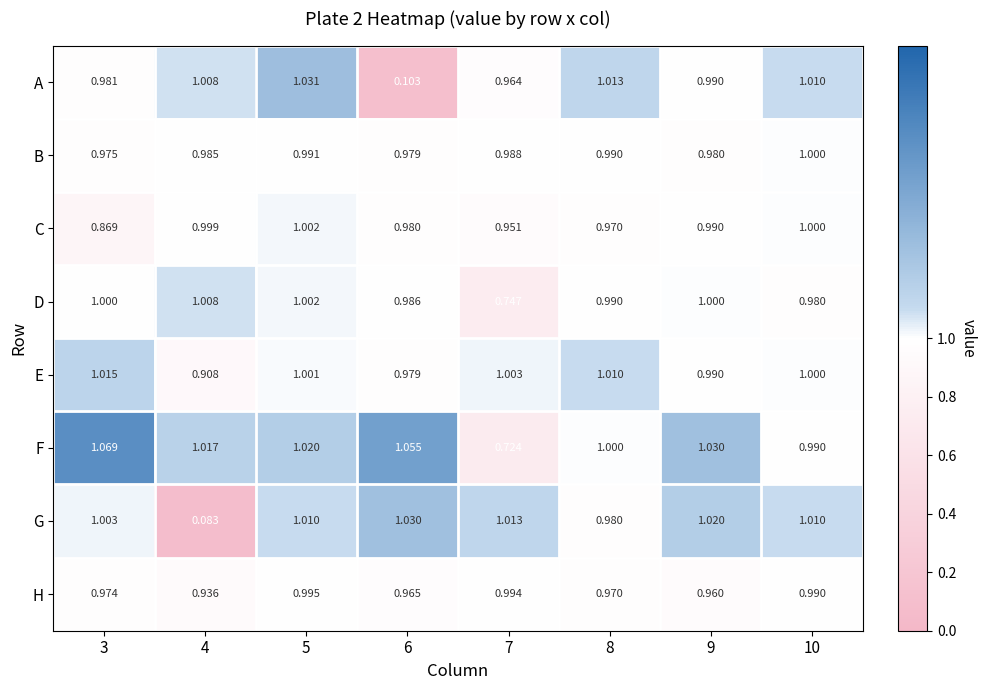

Which series has the widest spread of values?

G